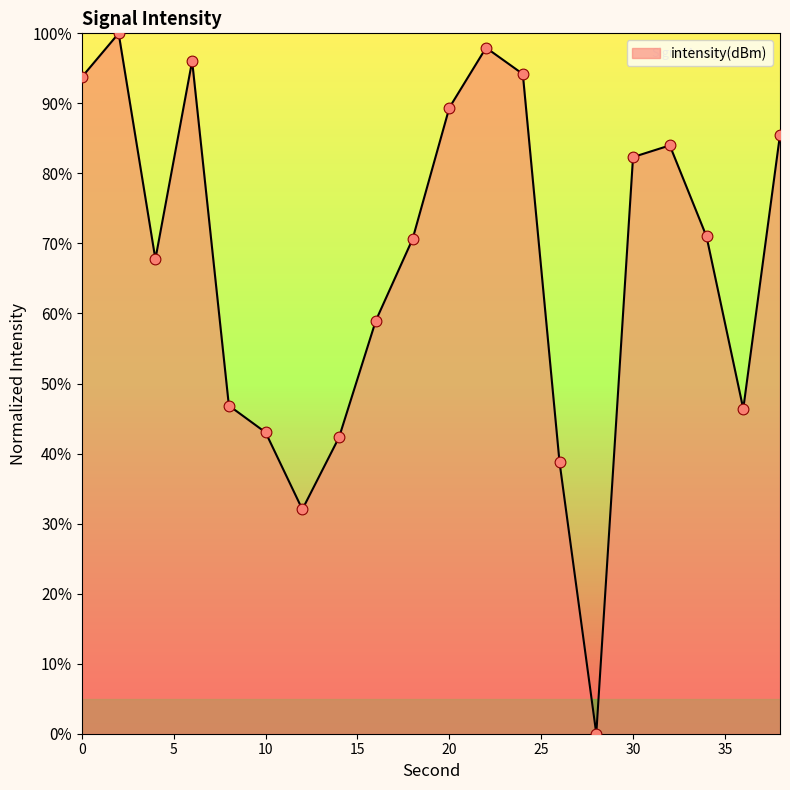

What is the greatest value displayed?

100.0